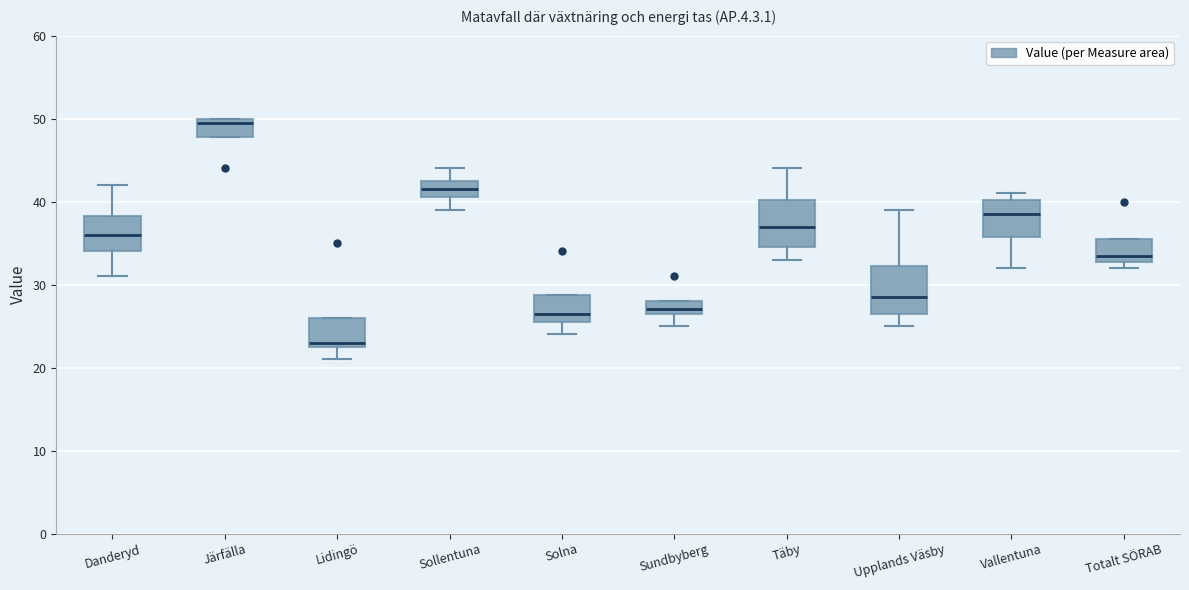

Which box has the lowest median line?

Lidingö